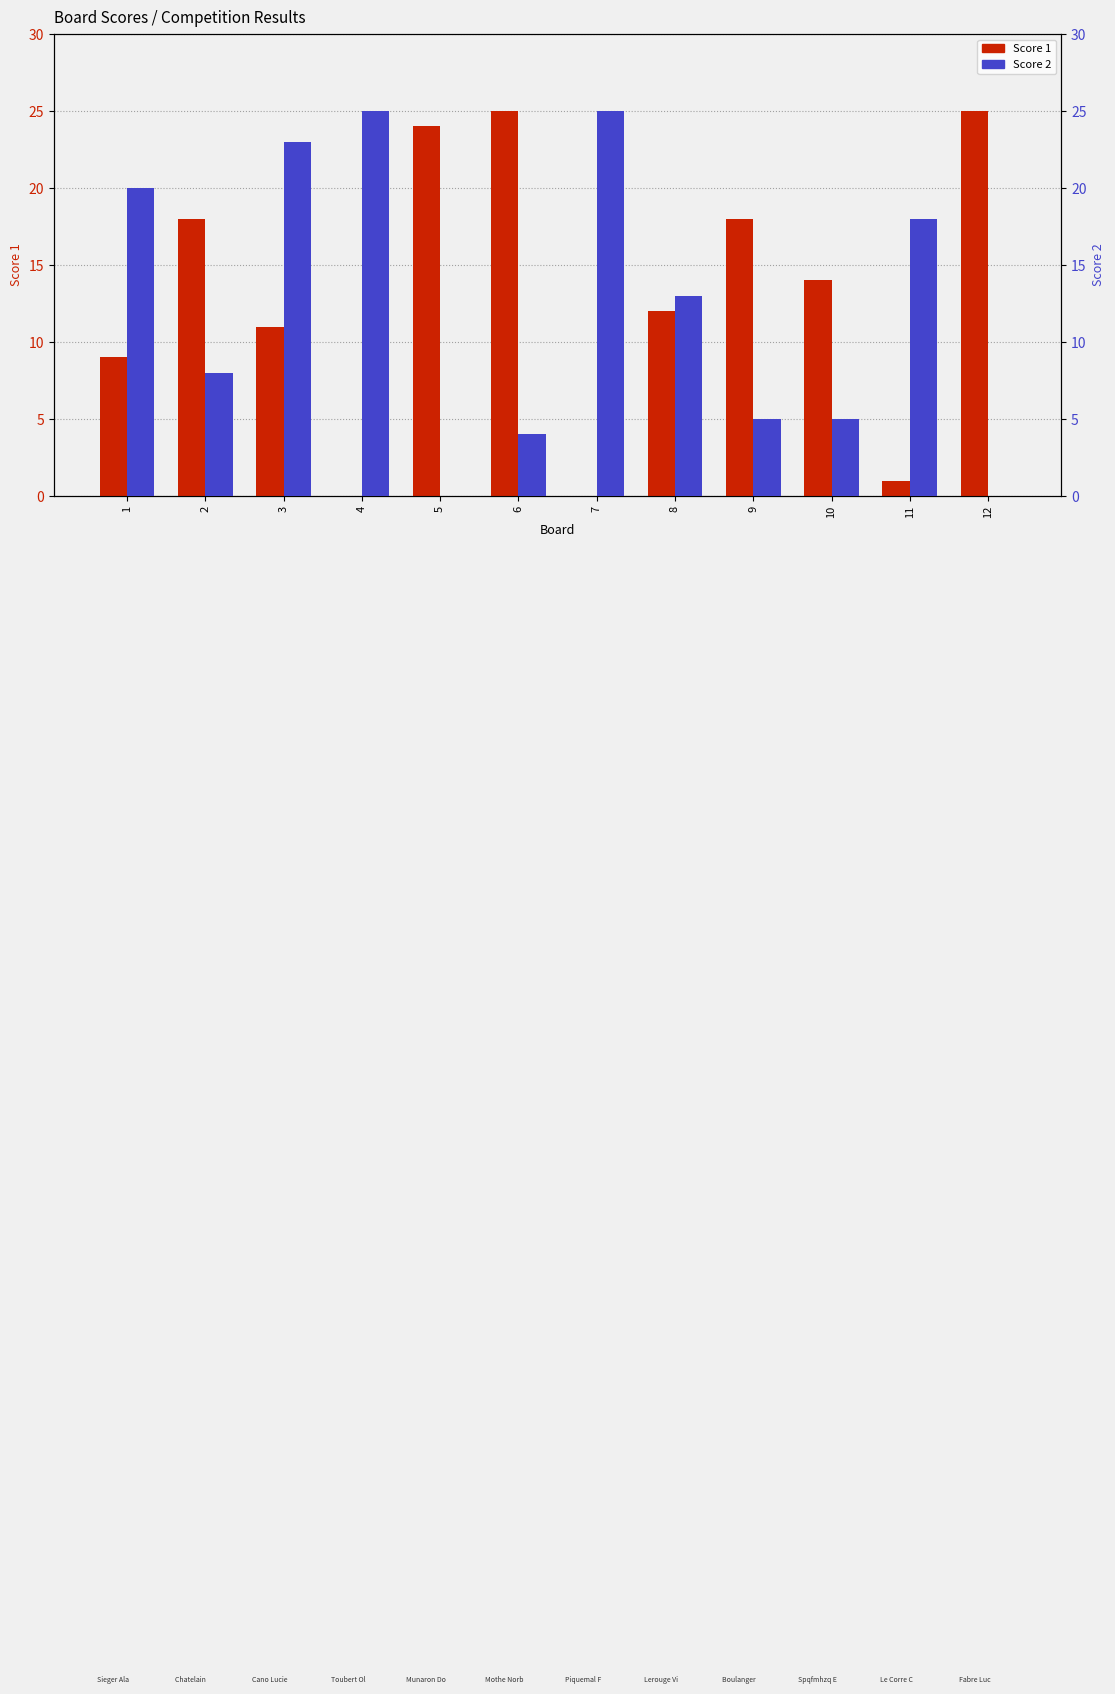

How many data points in Score 2 are above 13?

5